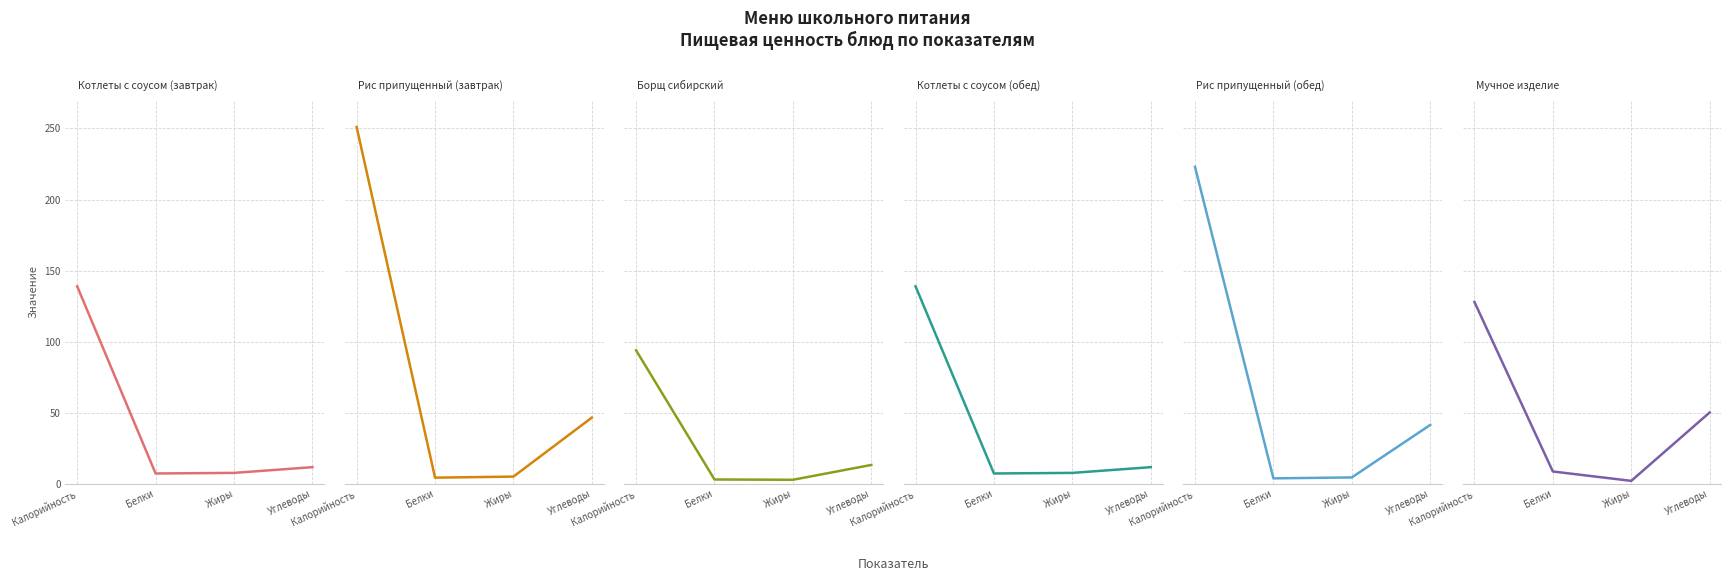

Which series has the widest spread of values?

Рис припущенный (завтрак)